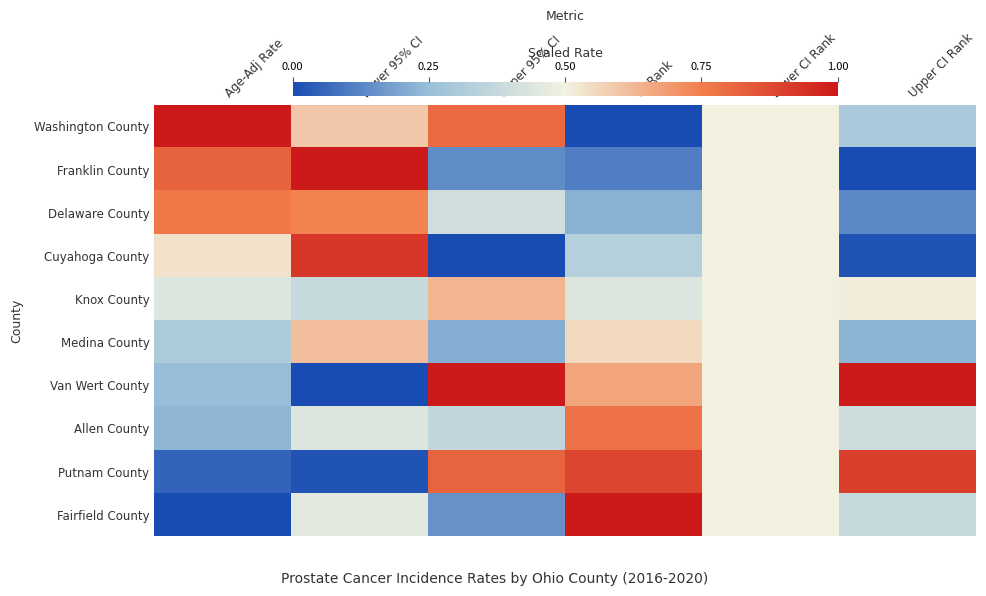

What is the spread (max minus min) of values at Lower 95% CI?

1.0